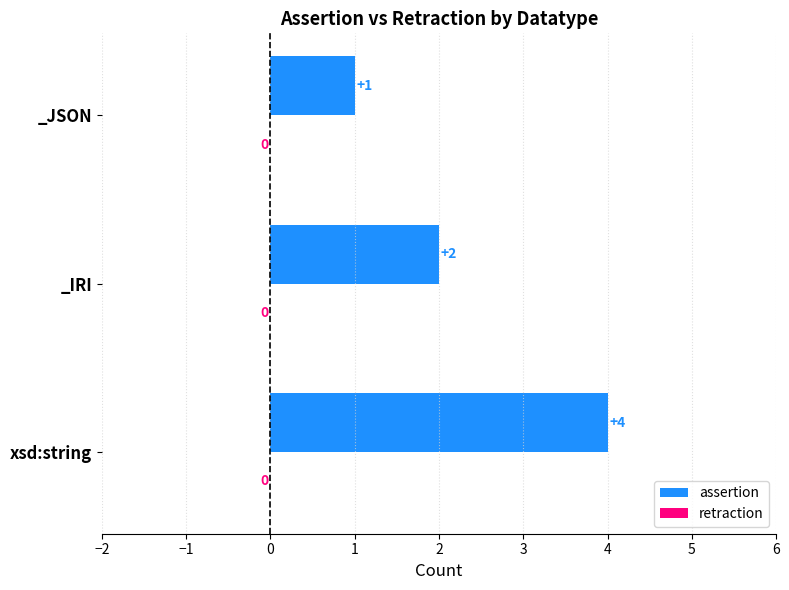

The chart shows a value of 2 at _IRI. True or false?

True